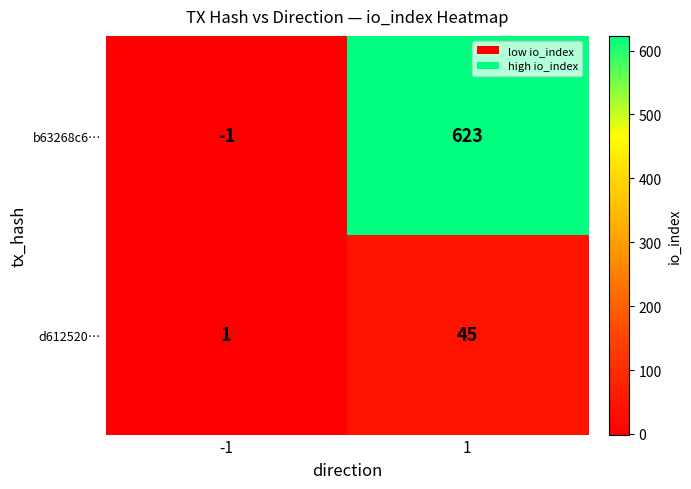

Read the b63268c6… value at 1, to the nearest 50.

600